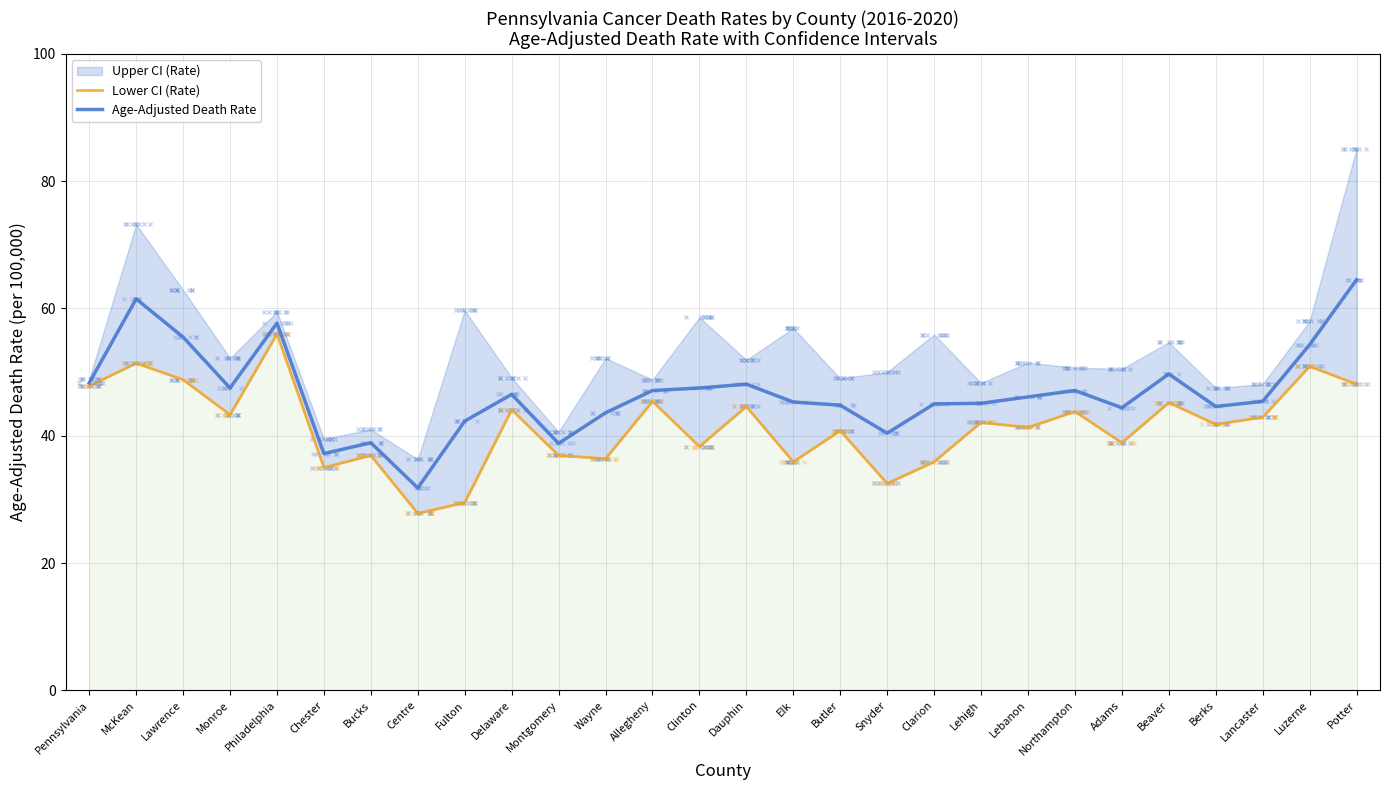

What is the label of the 15th point from the right?

Clinton